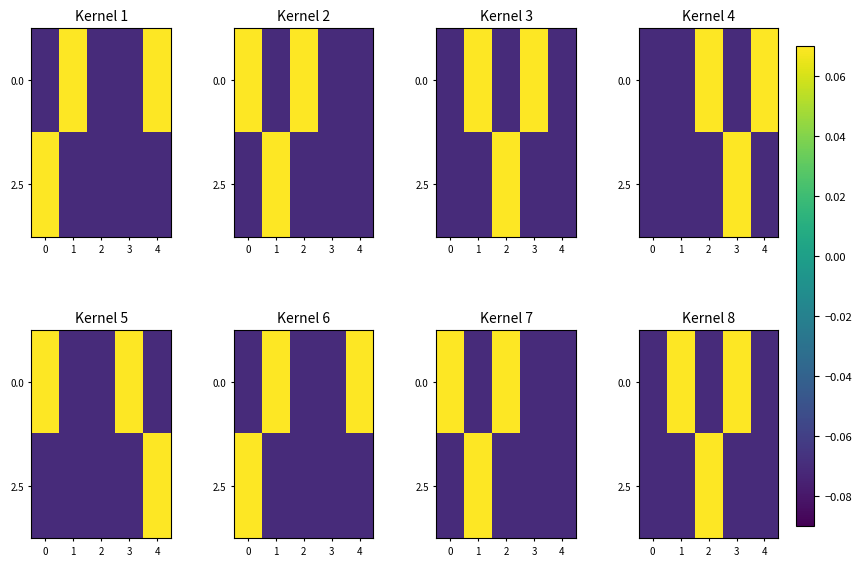

What is the difference between the maximum and second lowest values in the 0.0 series?

0.1